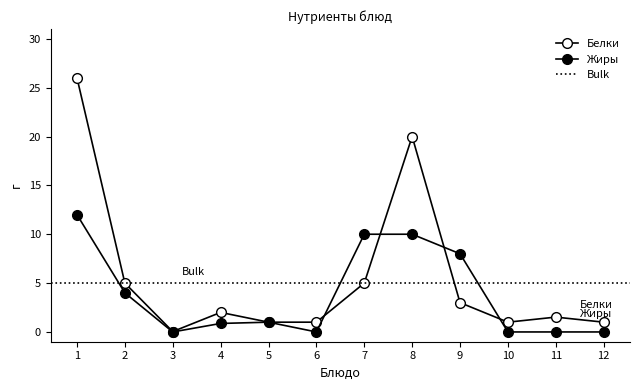

What is the sum of all Жиры values?

45.9